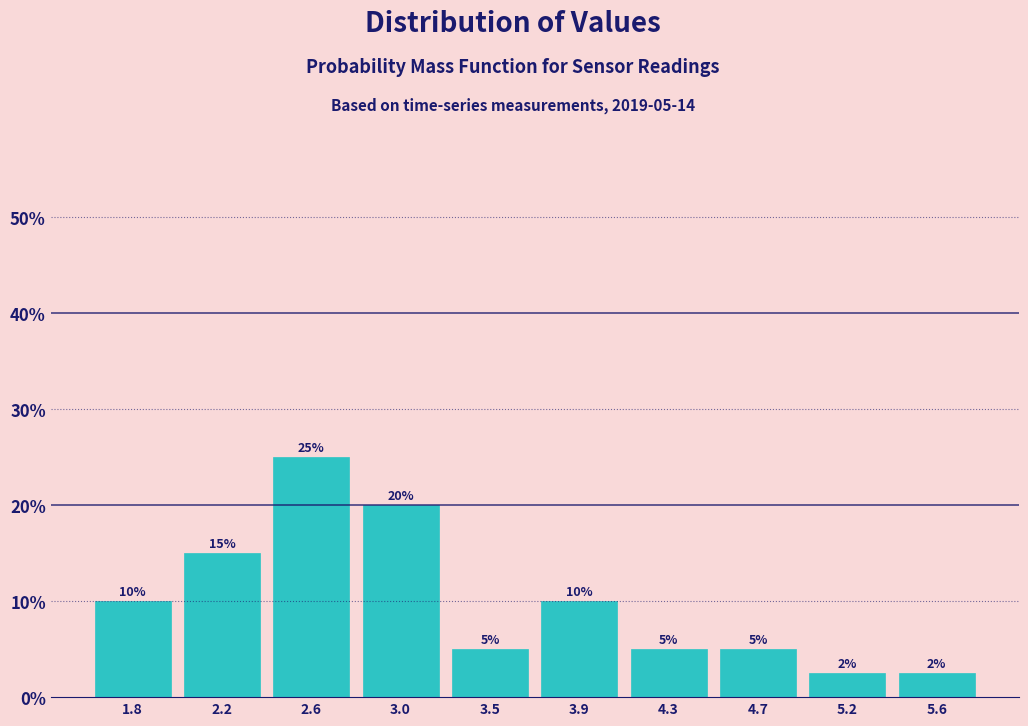

Over which range of the x-axis is the bar tallest?

2.400 to 2.825